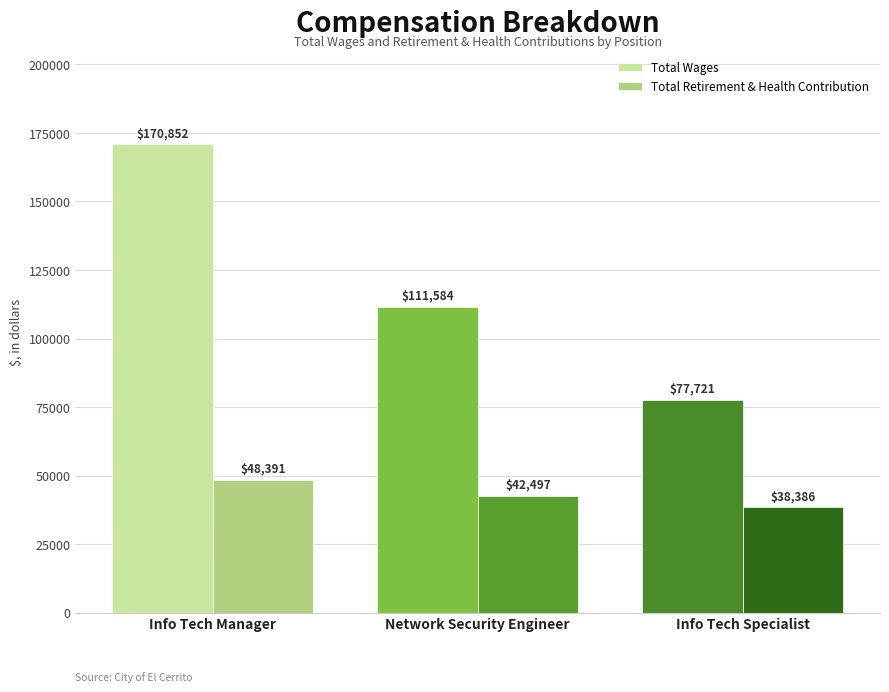

At Info Tech Manager, list the series in order from smallest to largest.

Total Retirement & Health Contribution, Total Wages